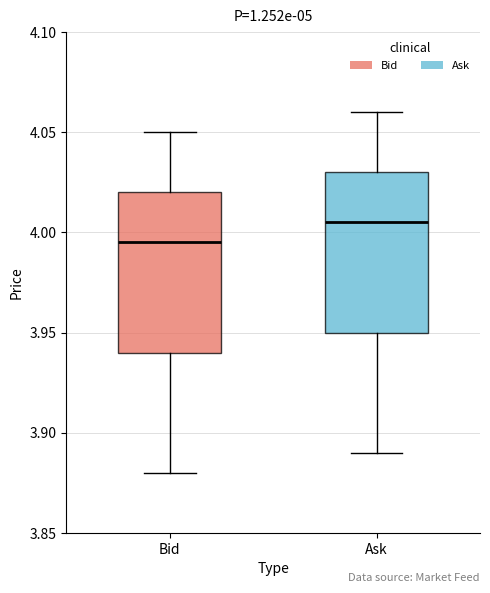

Reading left to right, transcribe this box plot: for each box, give where its median line is, the range the box spans, and where its two whiskers end, as read against the y-axis. The values are not printed on the chart, so give them approximately, as read against the axis.

Bid: median 3.995, box 3.940 to 4.020, whiskers 3.880 to 4.050
Ask: median 4.005, box 3.950 to 4.030, whiskers 3.890 to 4.060